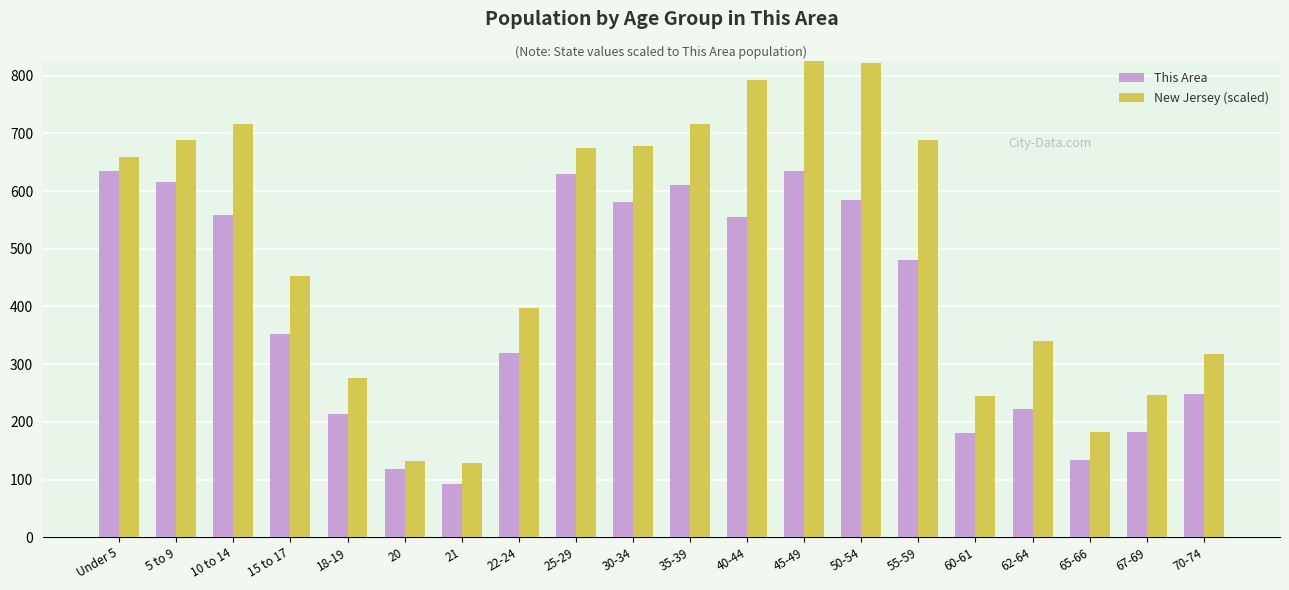

Is the value of New Jersey (scaled) at 5 to 9 greater than the value of This Area at 18-19?

Yes